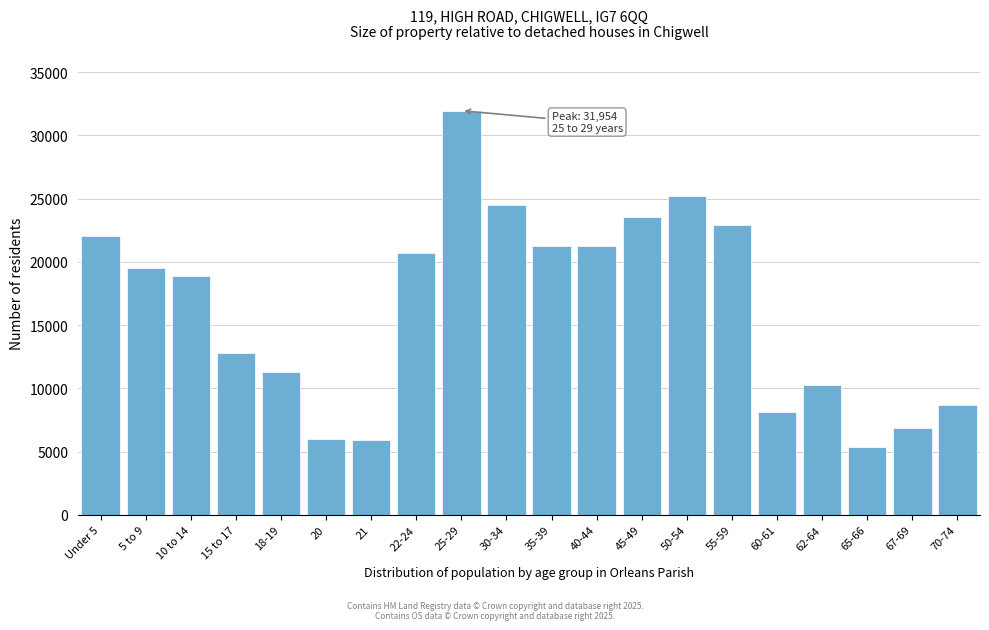

At which category does the chart reach its peak across all series?

25-29